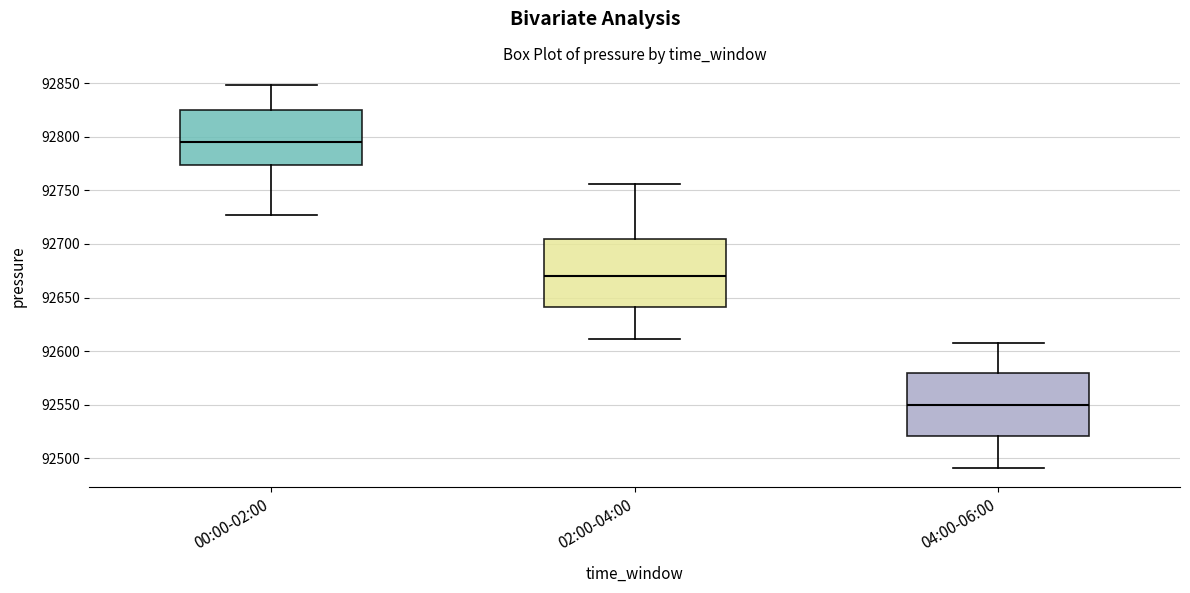

Reading left to right, transcribe this box plot: for each box, give where its median line is, the range the box spans, and where its two whiskers end, as read against the y-axis. The values are not printed on the chart, so give them approximately, as read against the axis.

00:00-02:00: median 92795, box 92775 to 92825, whiskers 92725 to 92850
02:00-04:00: median 92670, box 92640 to 92705, whiskers 92610 to 92755
04:00-06:00: median 92550, box 92520 to 92580, whiskers 92490 to 92610